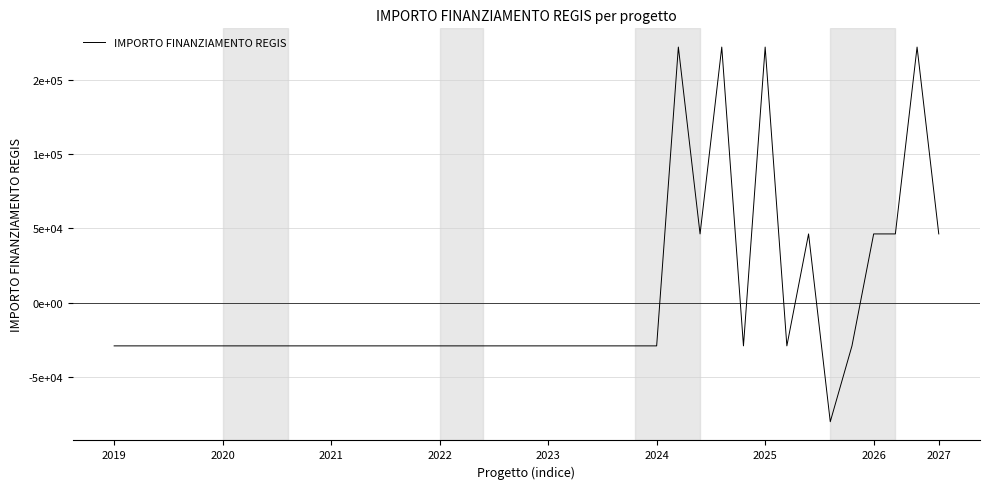

Does the chart have visible grid lines?

Yes